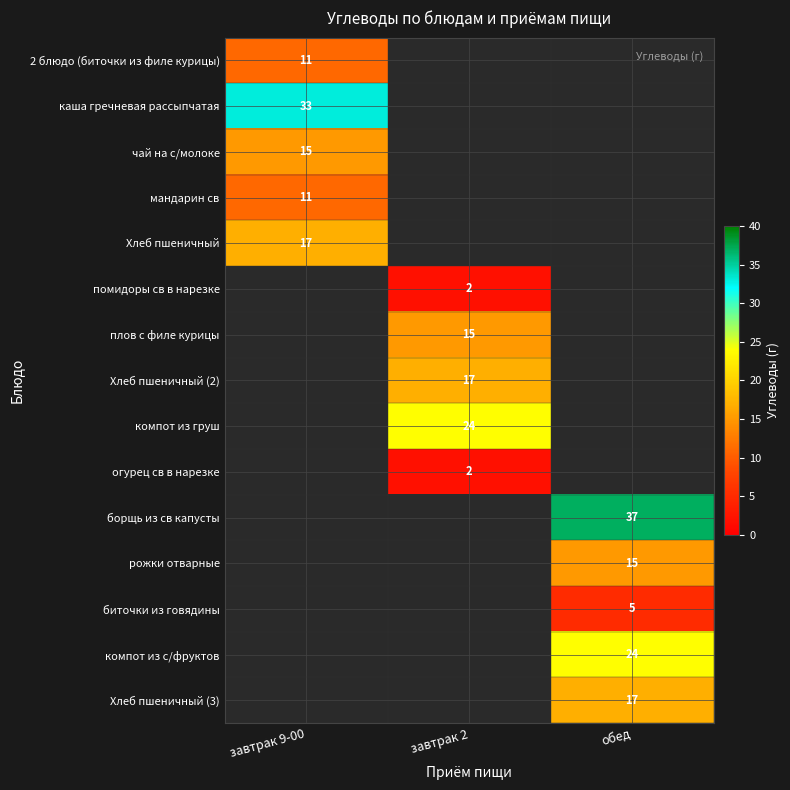

Between завтрак 2 and завтрак 9-00, which is larger?

завтрак 9-00